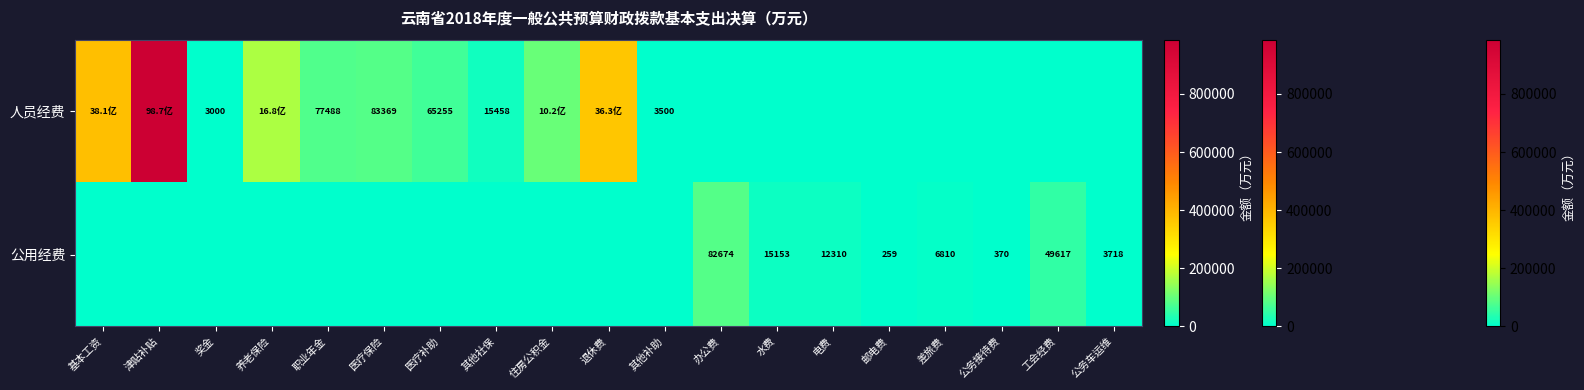

Which series has the widest spread of values?

人员经费